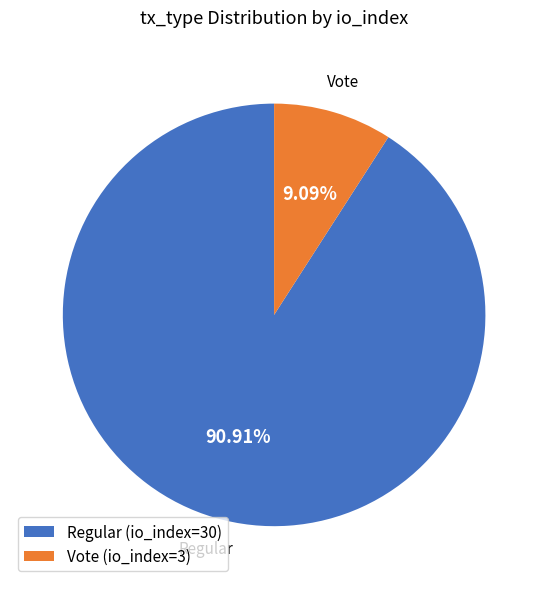

Do Regular (io_index=30) and Vote (io_index=3) together represent more than half of the pie?

Yes